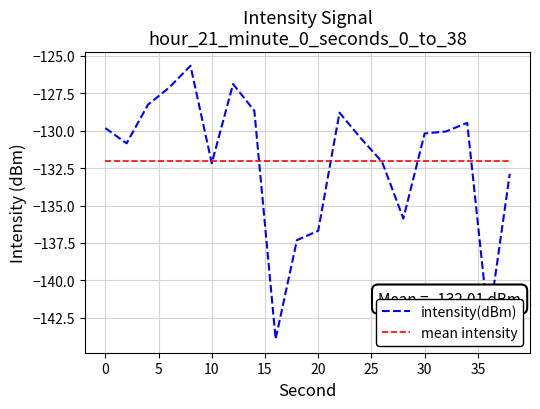

What is the minimum value for intensity(dBm)?

-143.9